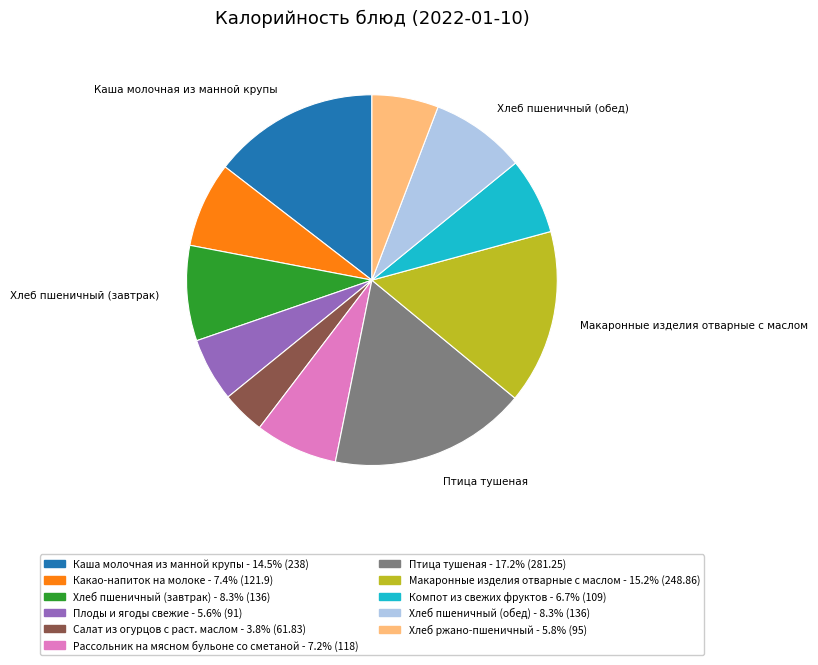

How many slices are in this pie chart?

11